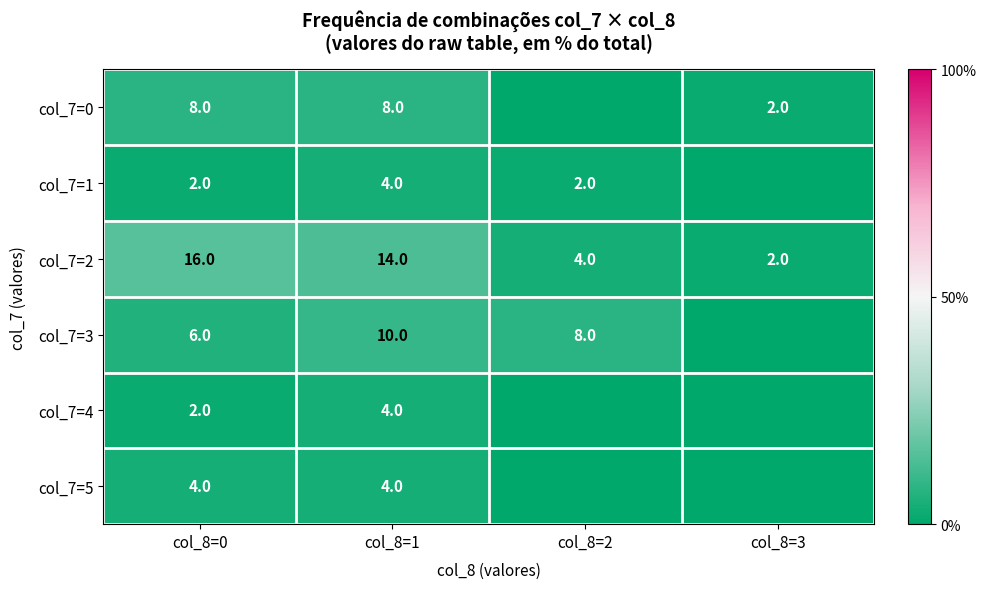

What is the difference between the col_7=5 values at col_8=2 and col_8=1?

4.0